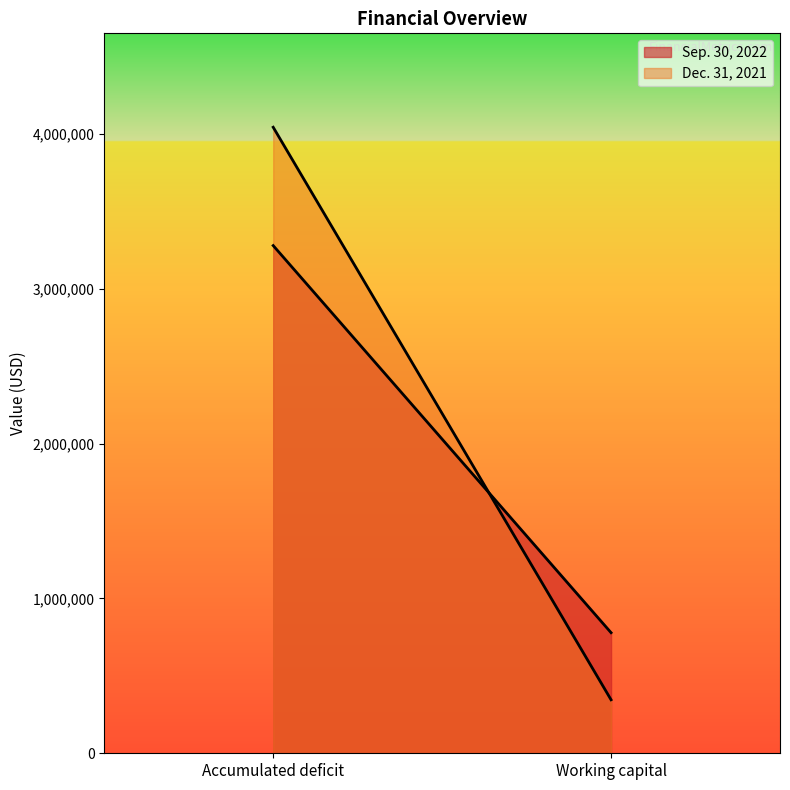

Reading left to right, transcribe all the data shown in this chart.

Sep. 30, 2022: 3279516	778926
Dec. 31, 2021: 4043966	345524